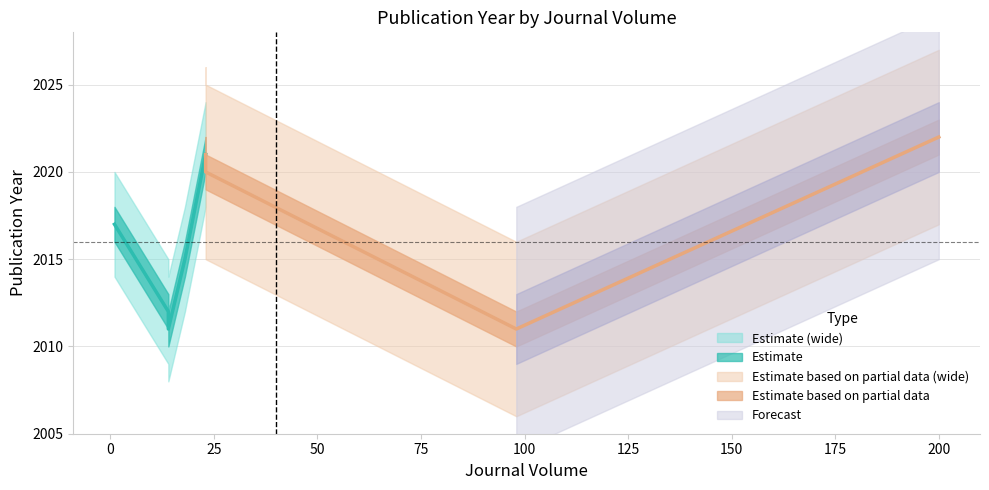

The Journal Volume series shows 14 at 23. True or false?

False